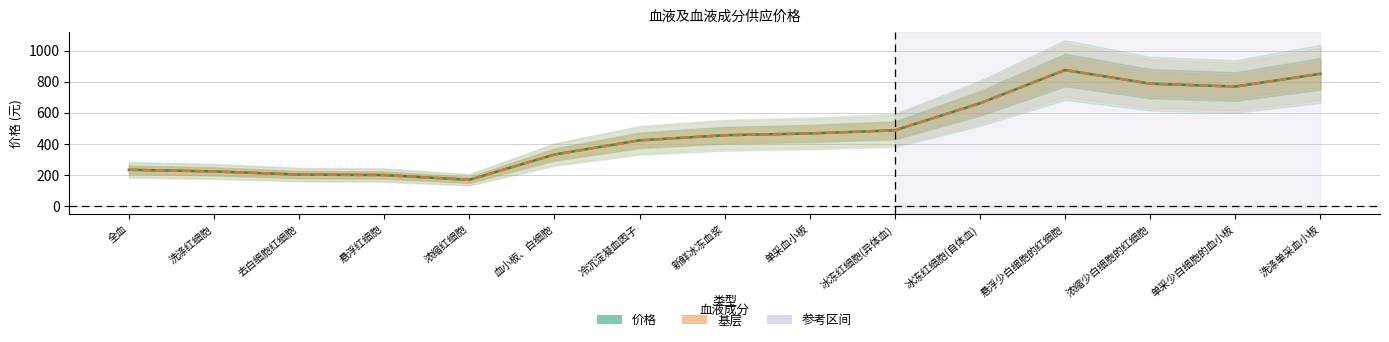

True or false: 基层 and 价格 intersect in this chart.

False